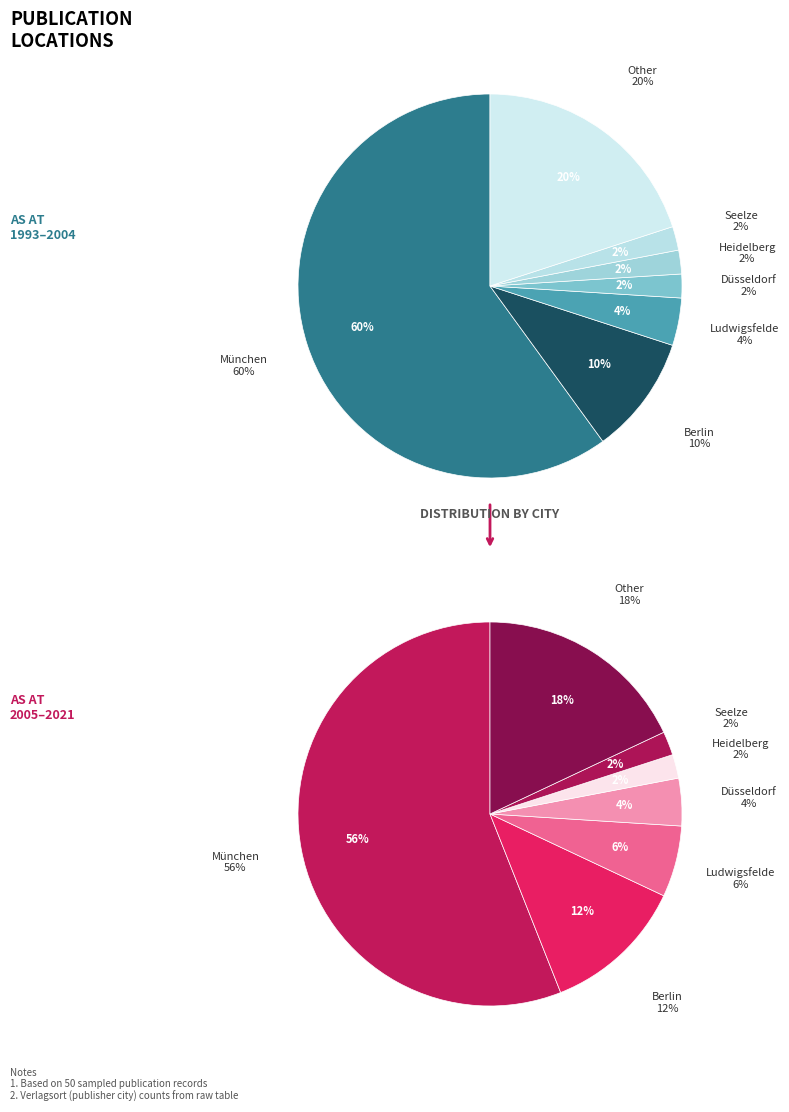

Is it true that München is 49% of the pie?

False